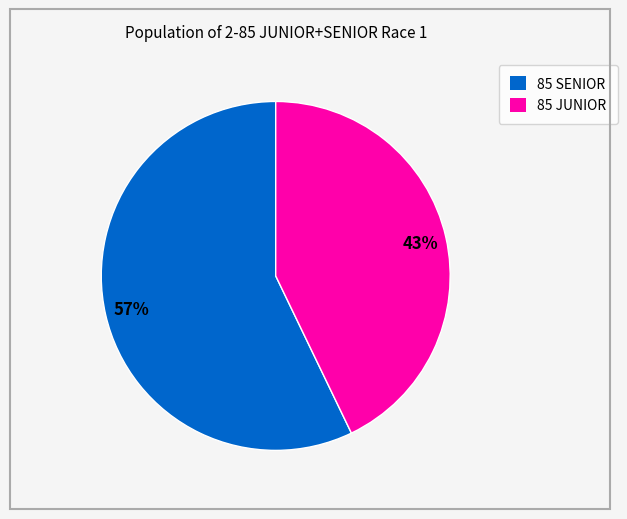

How many segments does this pie chart have?

2